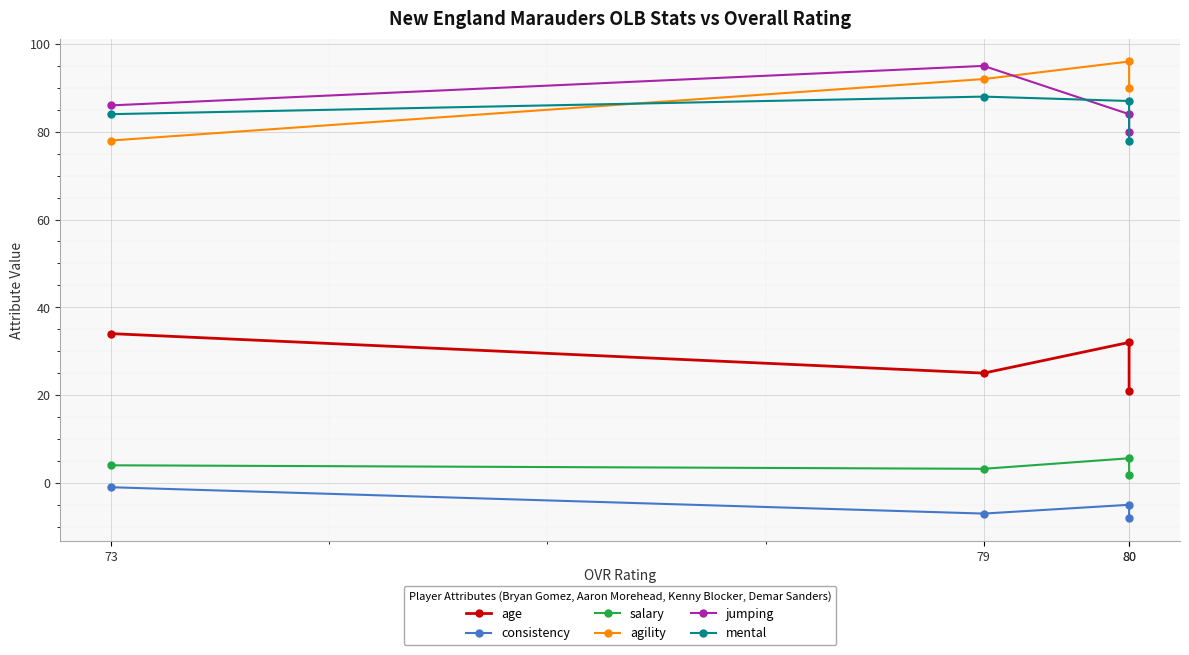

Where is the first local maximum for salary?

80